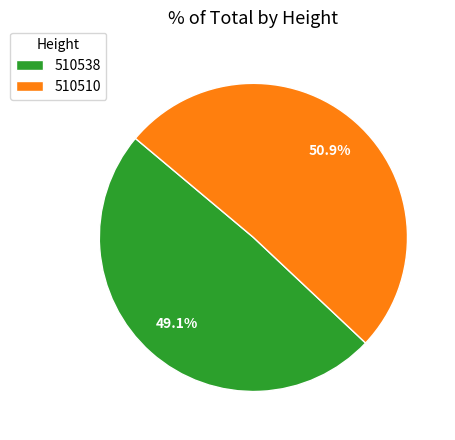

Rank the categories by value from lowest to highest.

510538, 510510